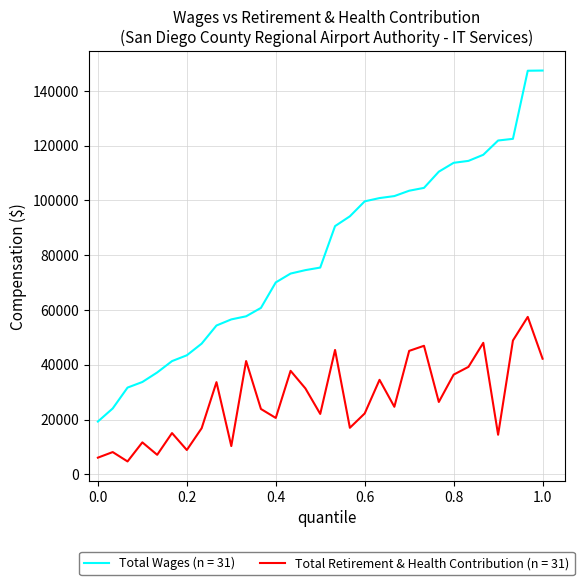

True or false: Total Retirement & Health Contribution (n = 31) and Total Wages (n = 31) cross at least once.

False